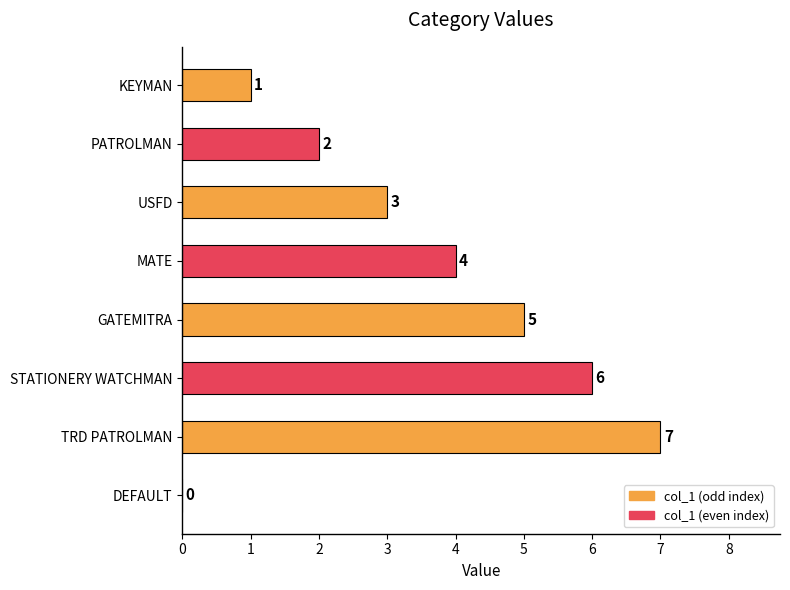

How many data points does each series have?

8